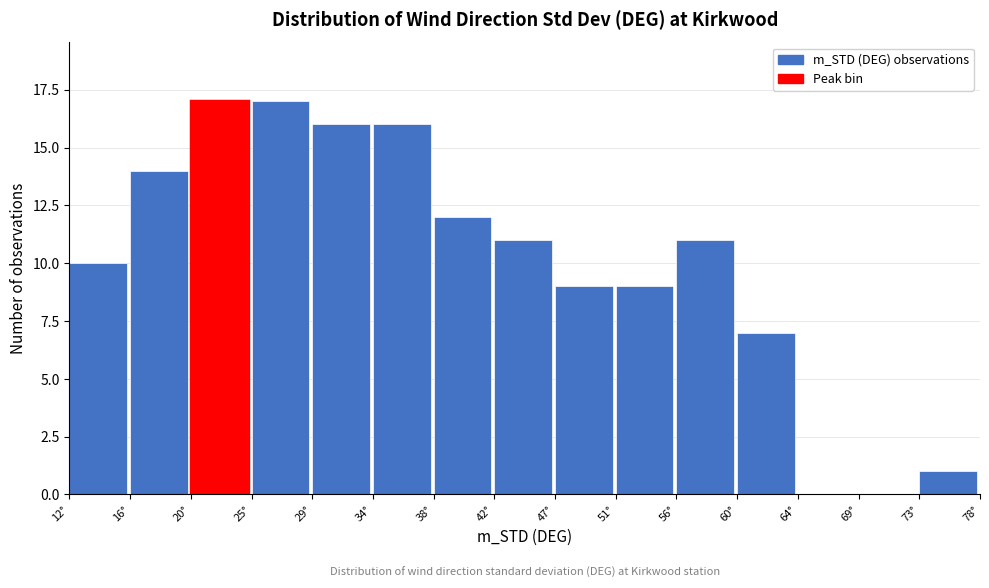

How tall is the bar that spans 42.5 to 47.0 on the x-axis? Neither the bar edges nor the heights are printed on the chart, so give them approximately, as read against the axes.

11